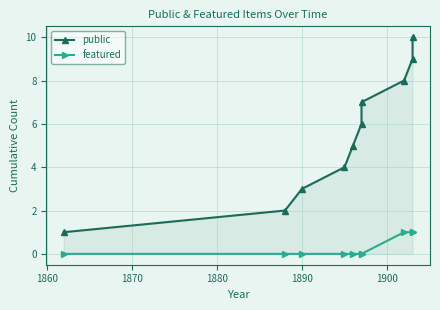

Reading left to right, transcribe all the data shown in this chart.

public: 1	2	3	4	5	6	7	8	9	10
featured: 0	0	0	0	0	0	0	1	1	1